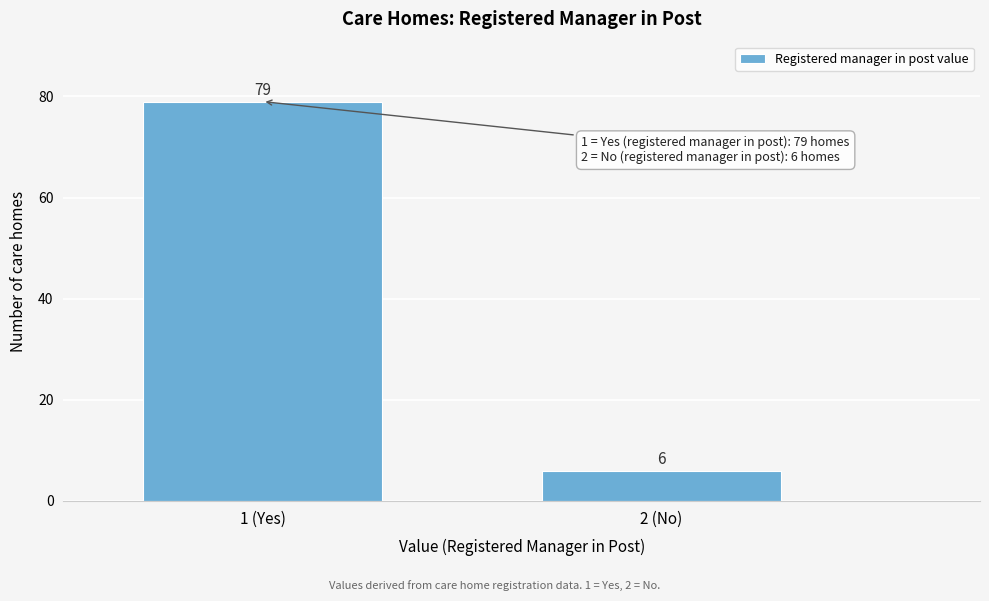

Reading left to right, list all the values displayed in this chart.

1 (Yes)=79	2 (No)=6